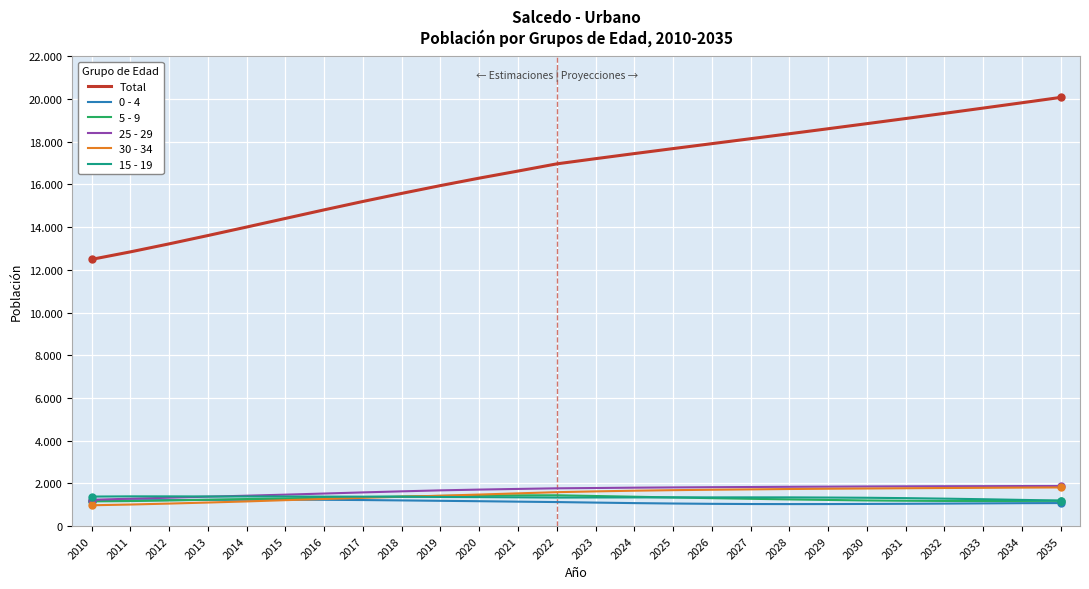

Which series has the largest total across all categories?

Total